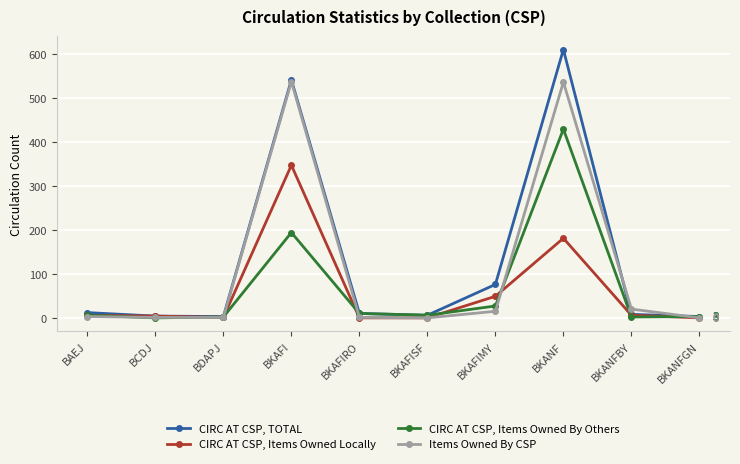

What is the label of the 8th point from the right?

BDAPJ